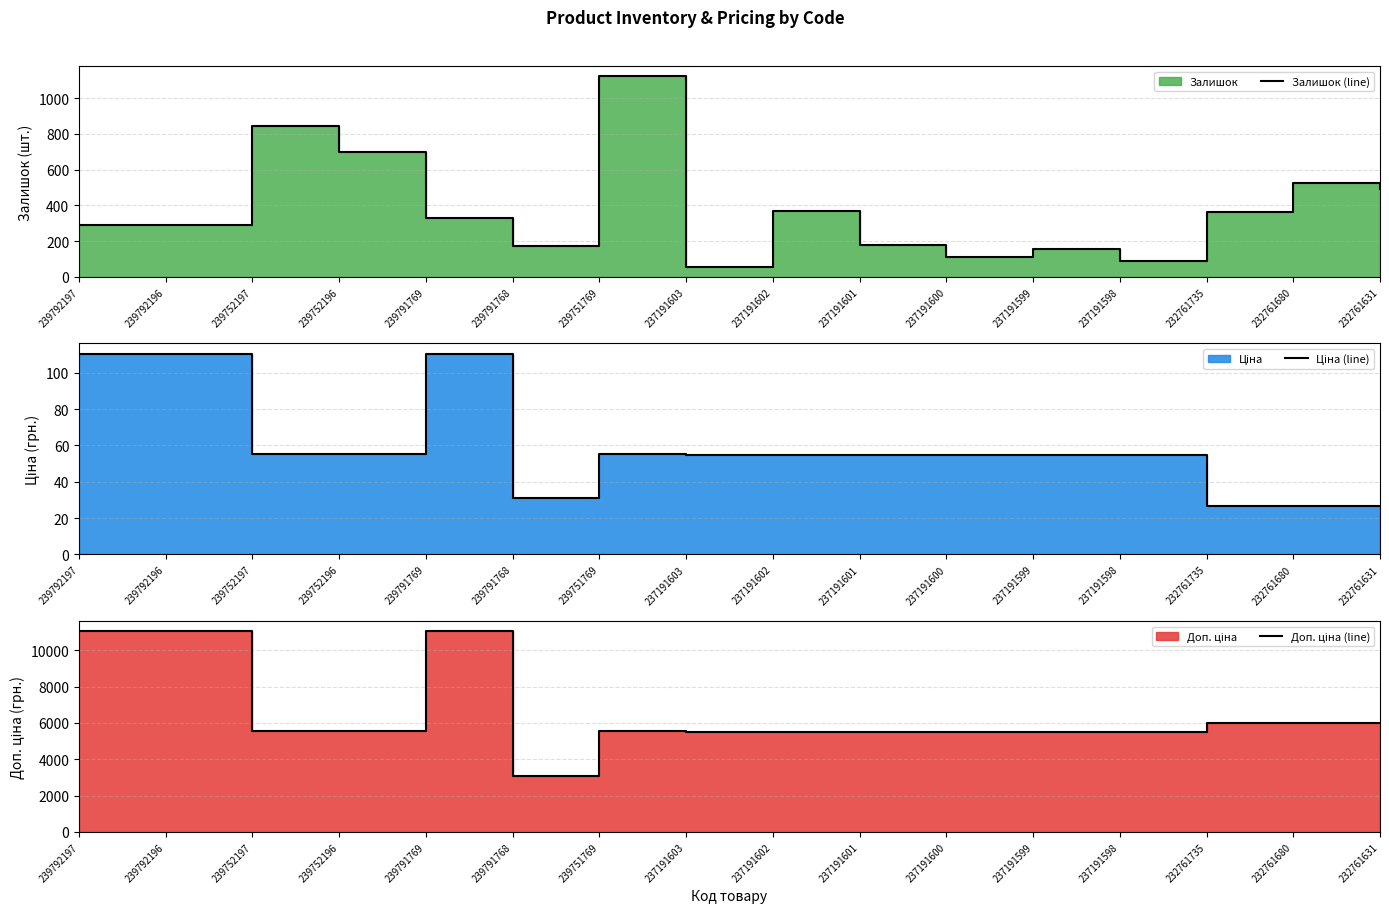

In Доп. ціна (line), how many points are lower than both neighbors (excluding endpoints)?

1